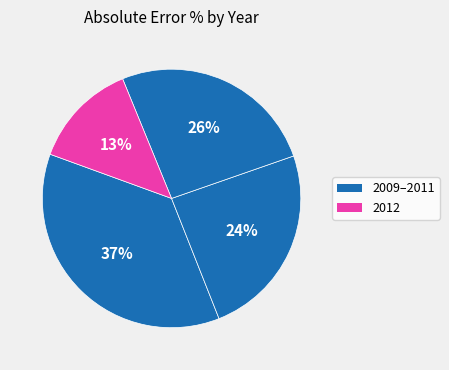

How many segments does this pie chart have?

4